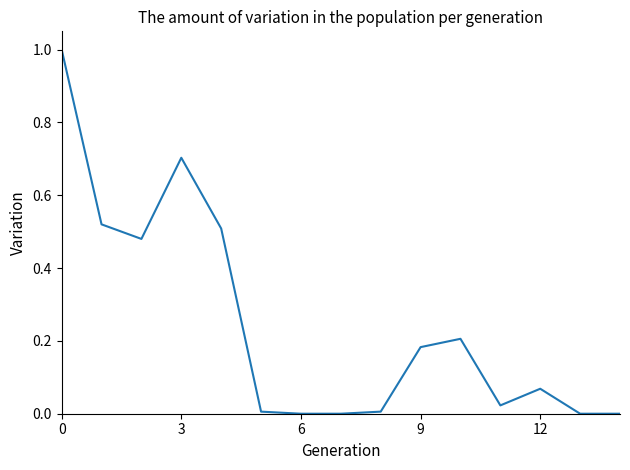

What is the maximum value shown in the chart?

1.0